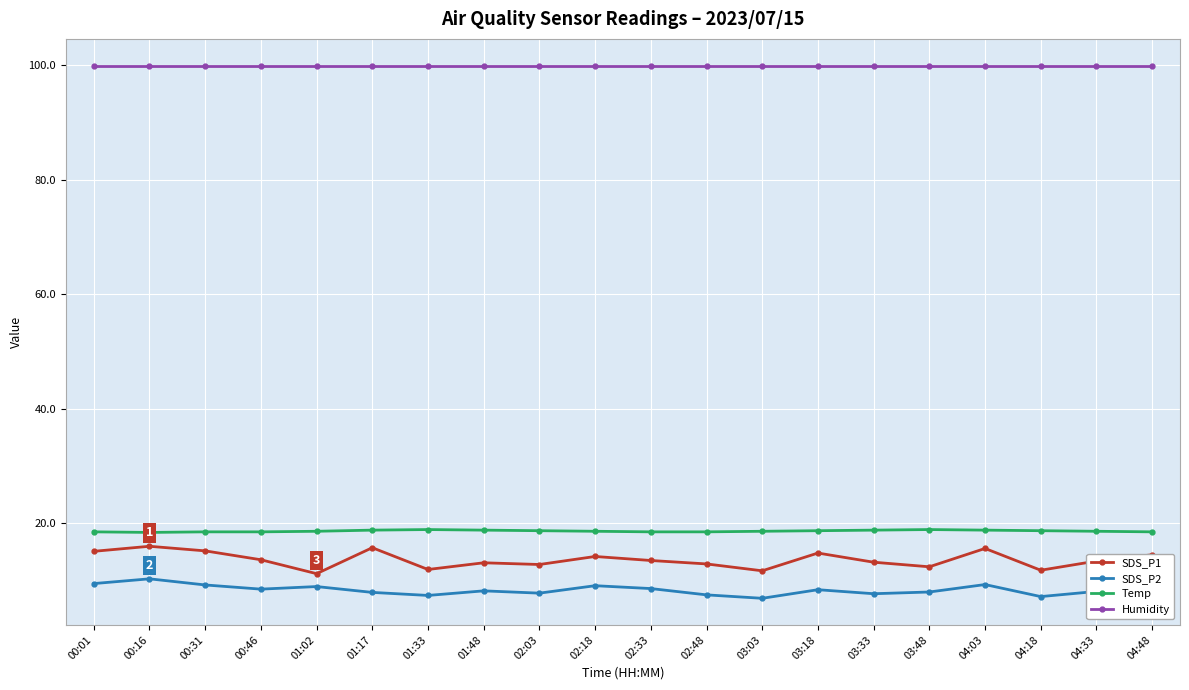

What is the difference between the maximum and second lowest values in the SDS_P2 series?

3.1